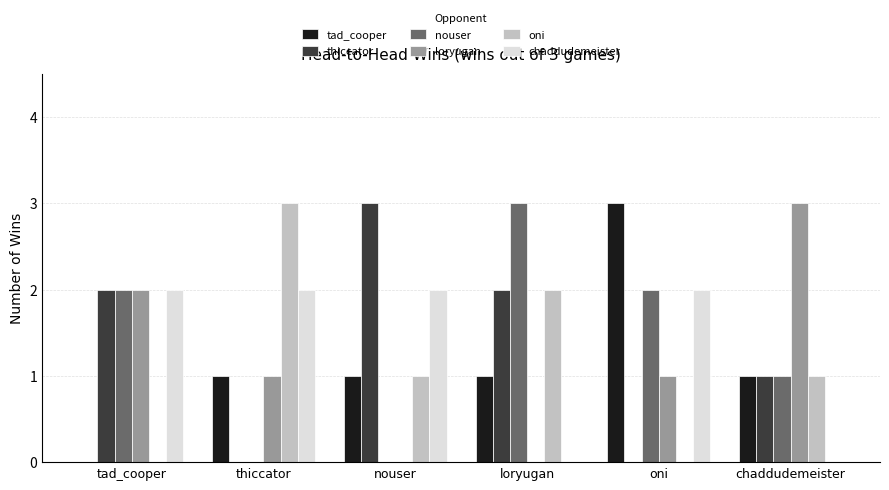

Which category has the highest value in the tad_cooper series?

oni